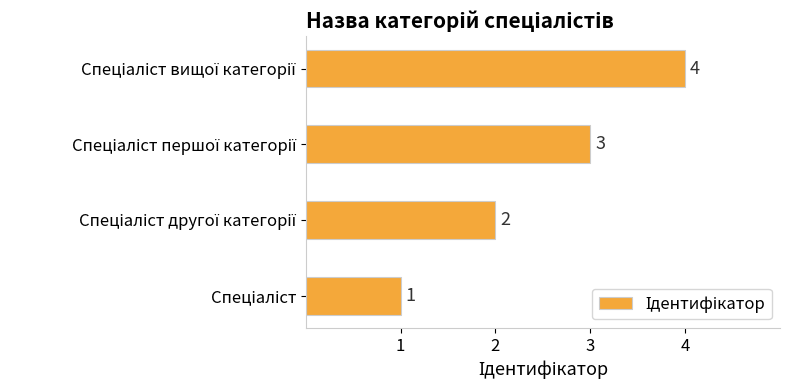

What is the maximum value shown in the chart?

4